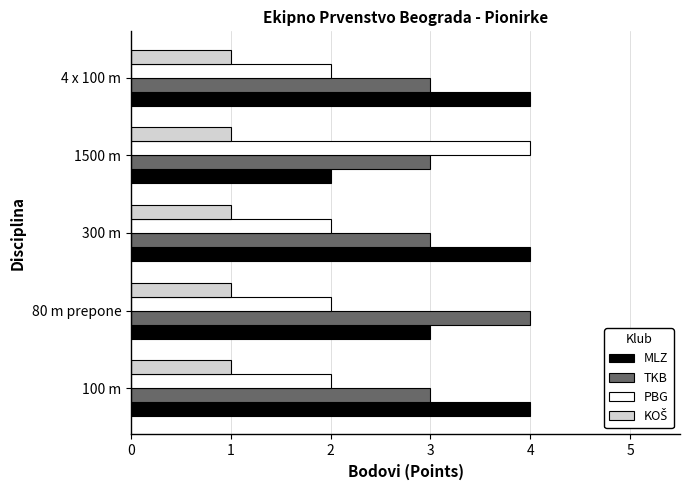

What is the spread (max minus min) of values at 300 m?

3